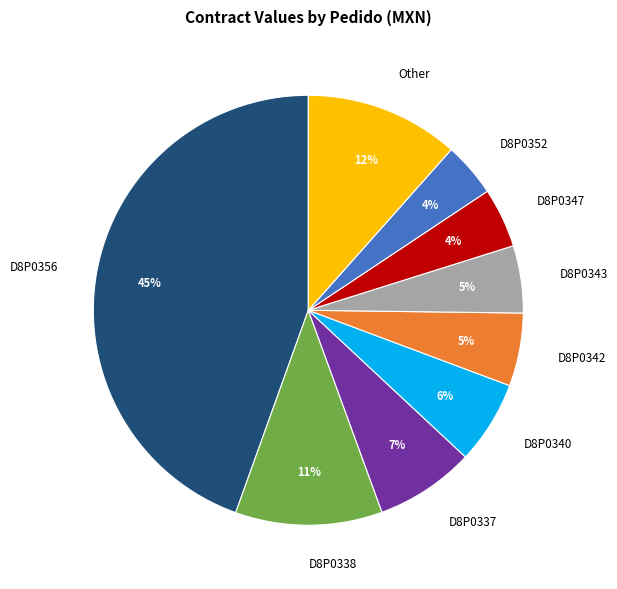

Which category has the biggest portion of the pie?

D8P0356